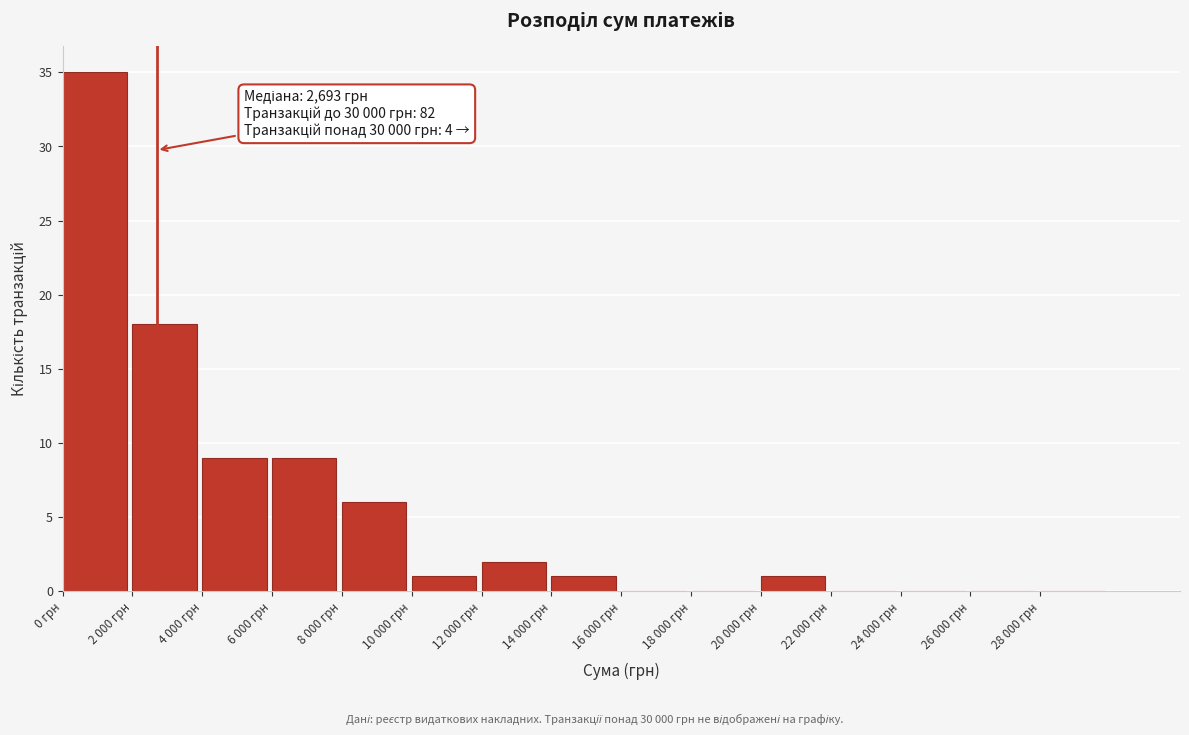

Reading left to right, list all the values displayed in this chart.

0 грн=35	2 000 грн=18	4 000 грн=9	6 000 грн=9	8 000 грн=6	10 000 грн=1	12 000 грн=2	14 000 грн=1	16 000 грн=0	18 000 грн=0	20 000 грн=1	22 000 грн=0	24 000 грн=0	26 000 грн=0	28 000 грн=0